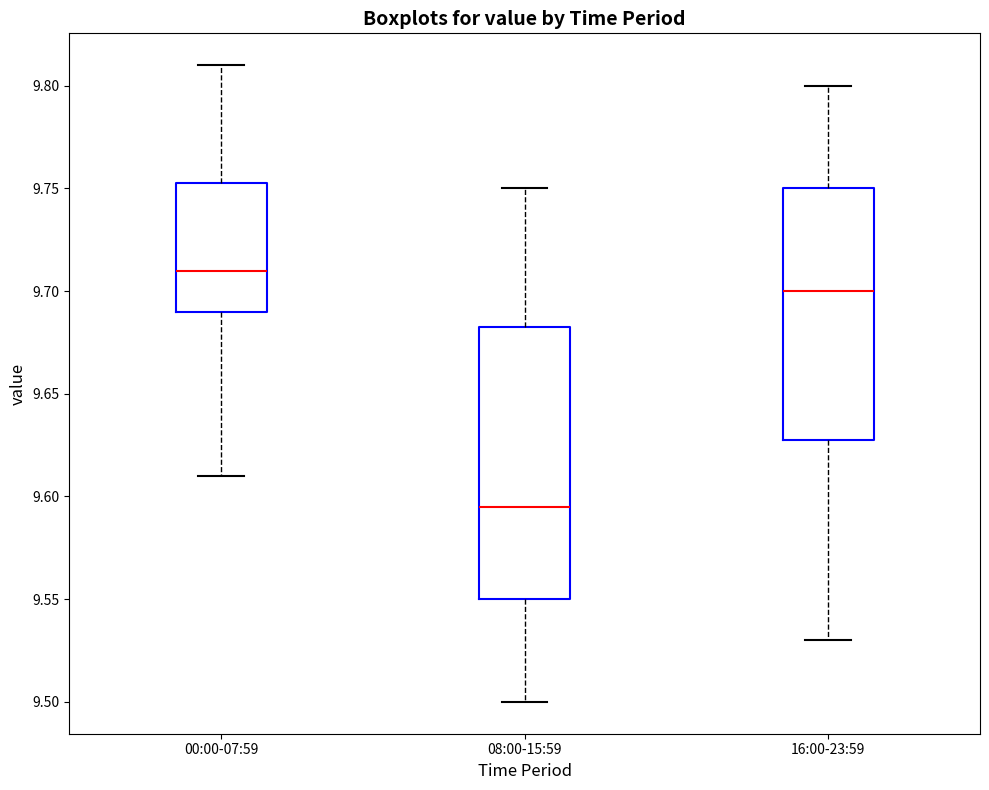

Reading left to right, read every box against the y-axis: the position of its median line, the range the box covers, and the ends of its whiskers. The values are not printed on the chart, so give them approximately, as read against the axis.

00:00-07:59: median 9.710, box 9.690 to 9.755, whiskers 9.610 to 9.810
08:00-15:59: median 9.595, box 9.550 to 9.685, whiskers 9.500 to 9.750
16:00-23:59: median 9.700, box 9.630 to 9.750, whiskers 9.530 to 9.800